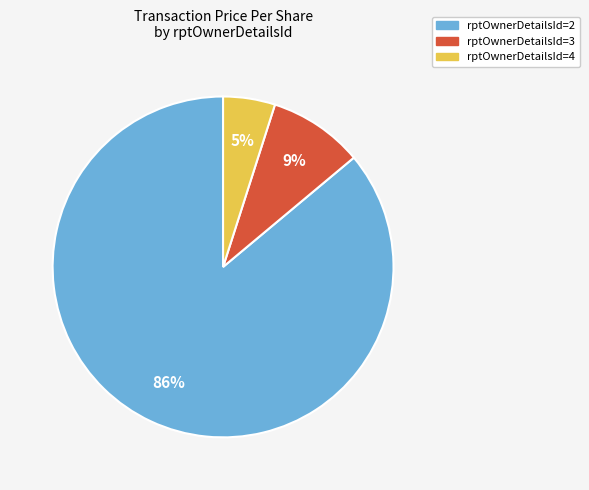

Is there a majority slice in this chart?

Yes